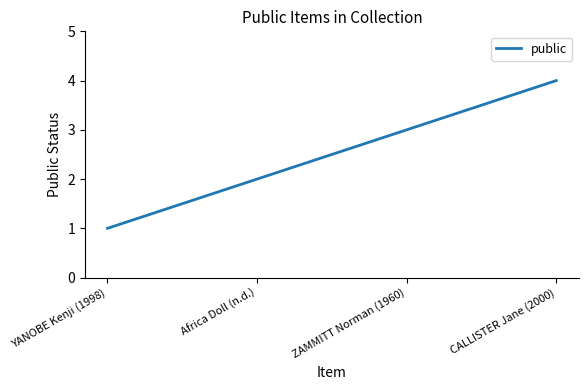

At which label is the value closest to 2?

Africa Doll (n.d.)